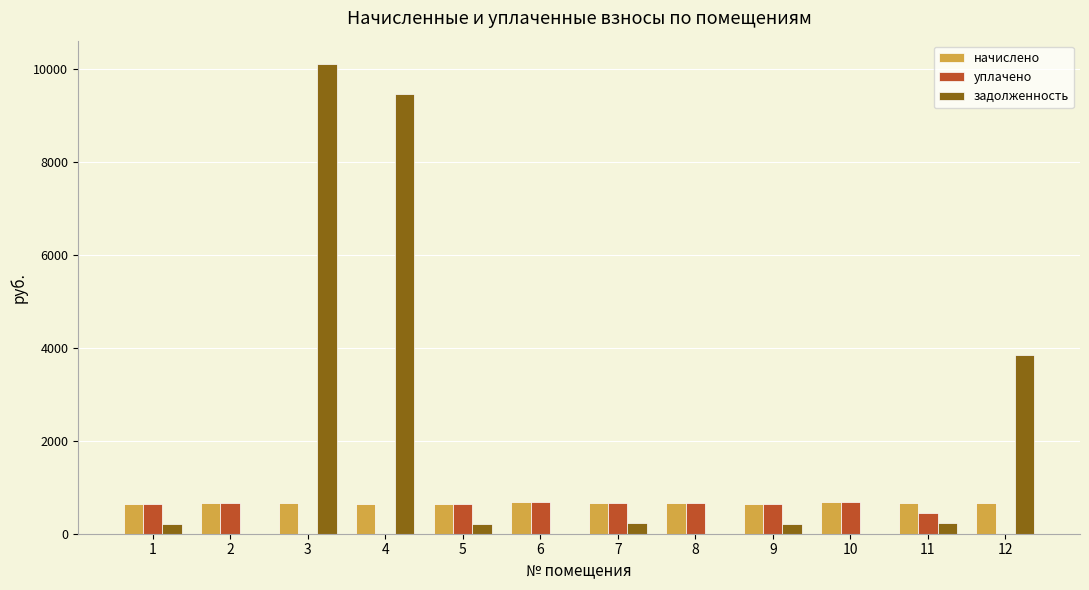

The value of начислено at 12 is 651.9. True or false?

True